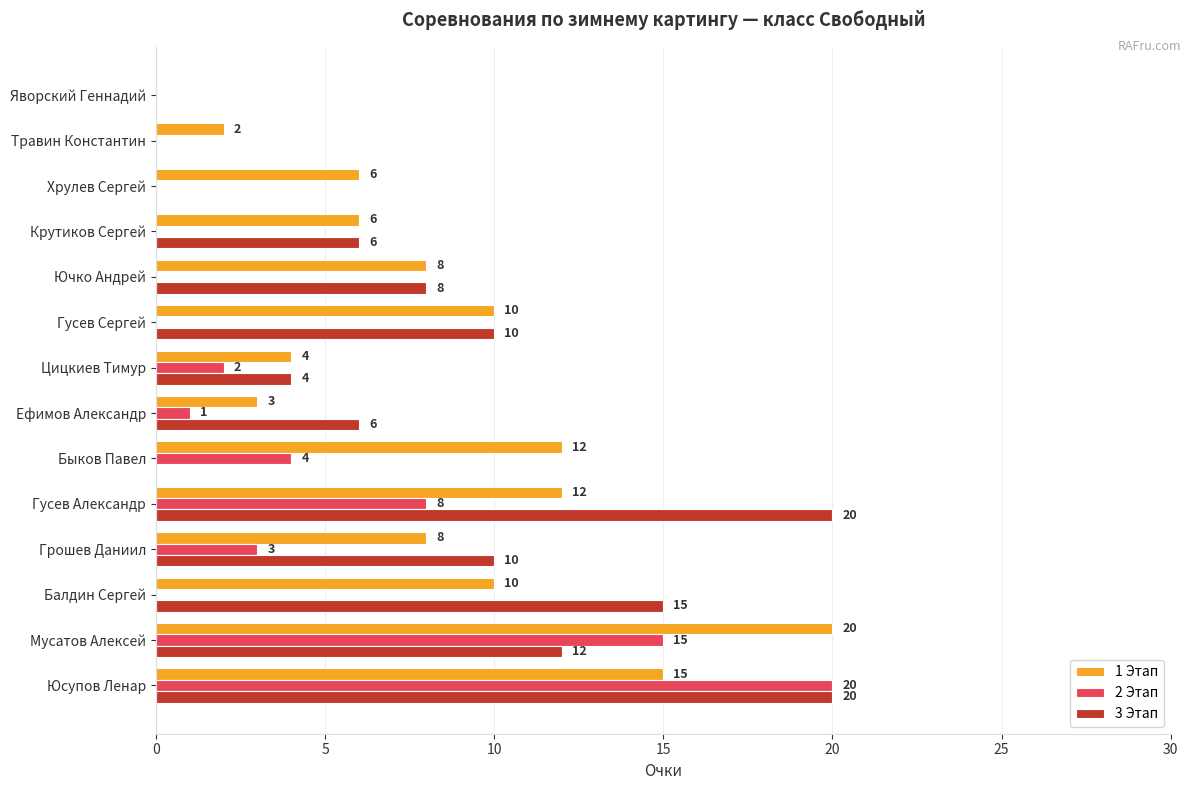

What is the sum of all 1 Этап values?

116